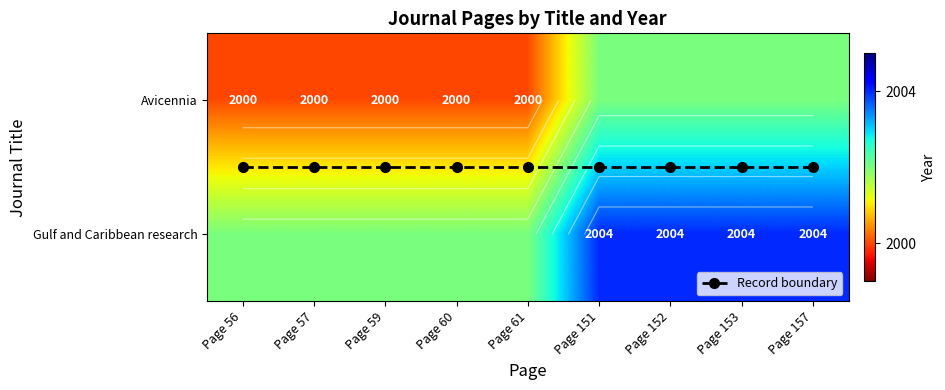

List the series in order of their peak value, lowest first.

Record boundary, Avicennia, Gulf and Caribbean research